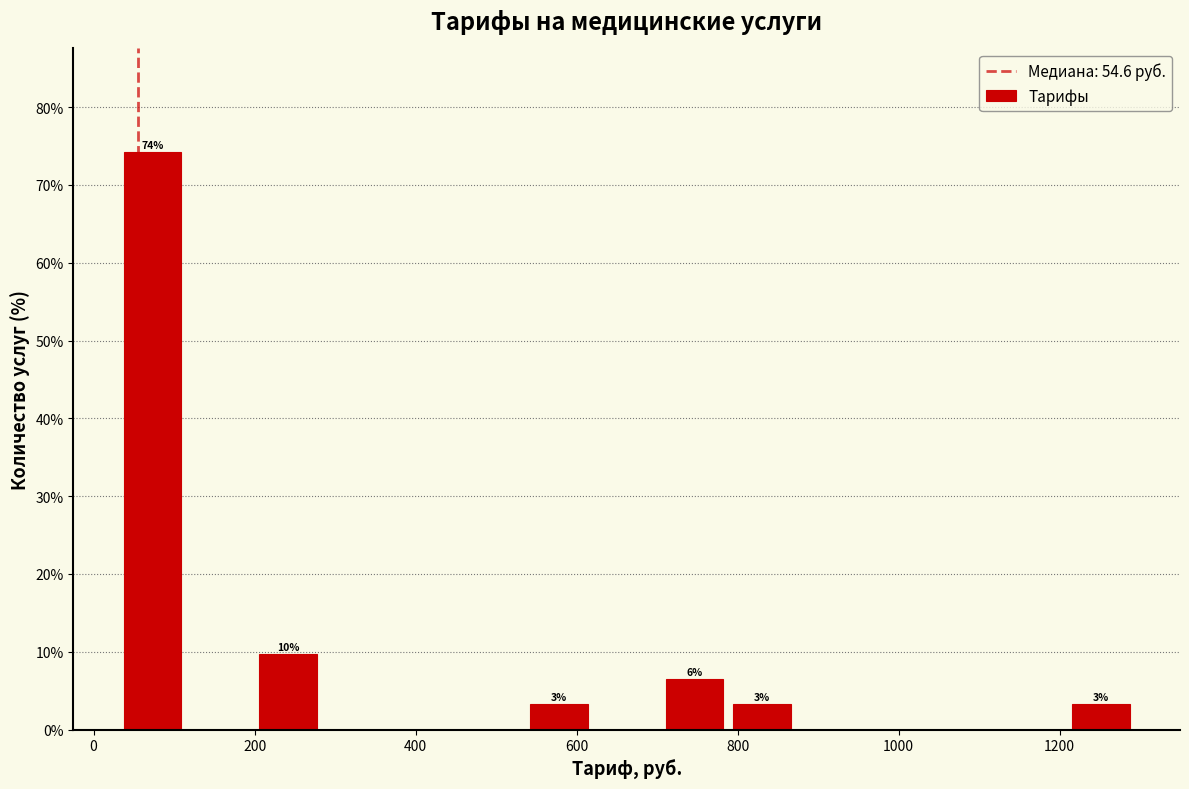

Over which range of the x-axis is the bar tallest?

40 to 120